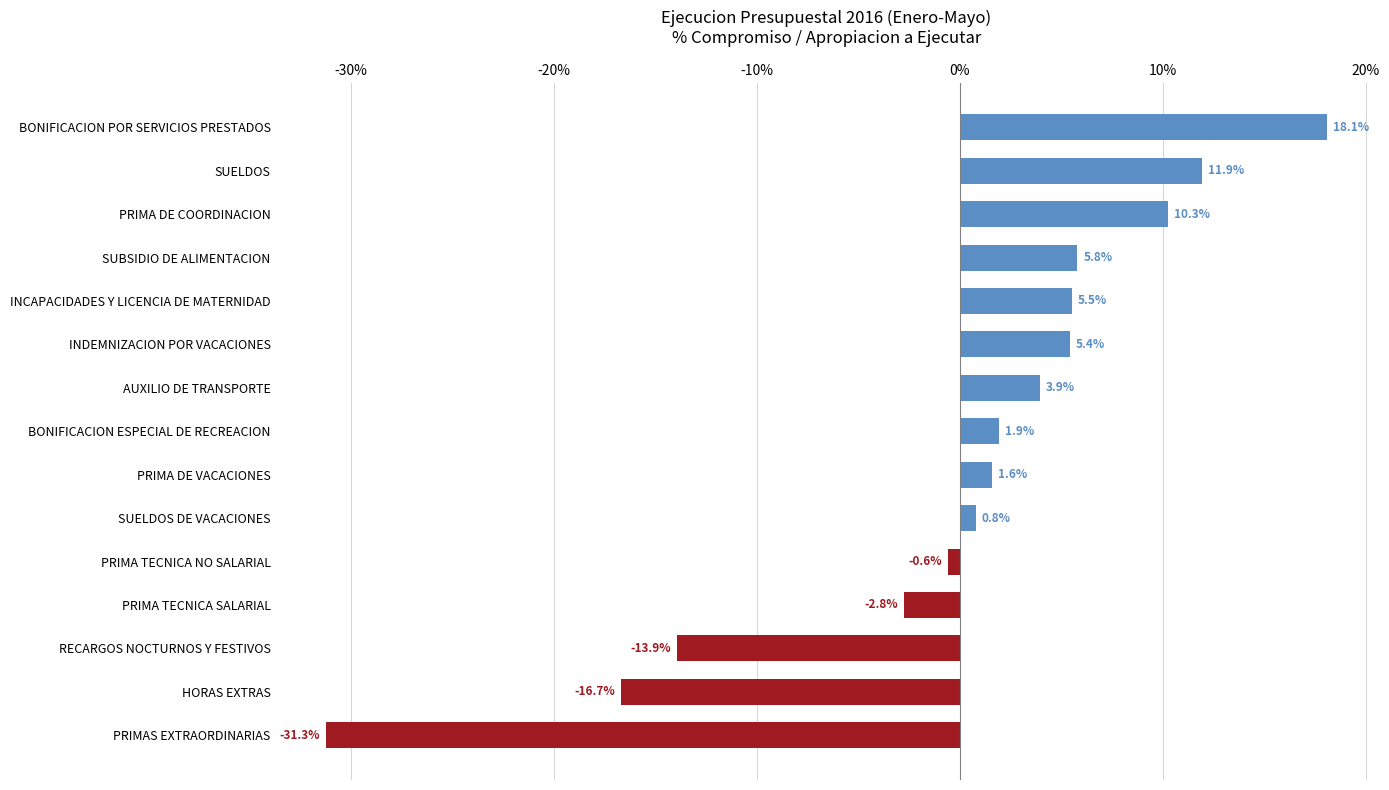

List the labels in order of value, largest first.

BONIFICACION POR SERVICIOS PRESTADOS, SUELDOS, PRIMA DE COORDINACION, SUBSIDIO DE ALIMENTACION, INCAPACIDADES Y LICENCIA DE MATERNIDAD, INDEMNIZACION POR VACACIONES, AUXILIO DE TRANSPORTE, BONIFICACION ESPECIAL DE RECREACION, PRIMA DE VACACIONES, SUELDOS DE VACACIONES, PRIMA TECNICA NO SALARIAL, PRIMA TECNICA SALARIAL, RECARGOS NOCTURNOS Y FESTIVOS, HORAS EXTRAS, PRIMAS EXTRAORDINARIAS